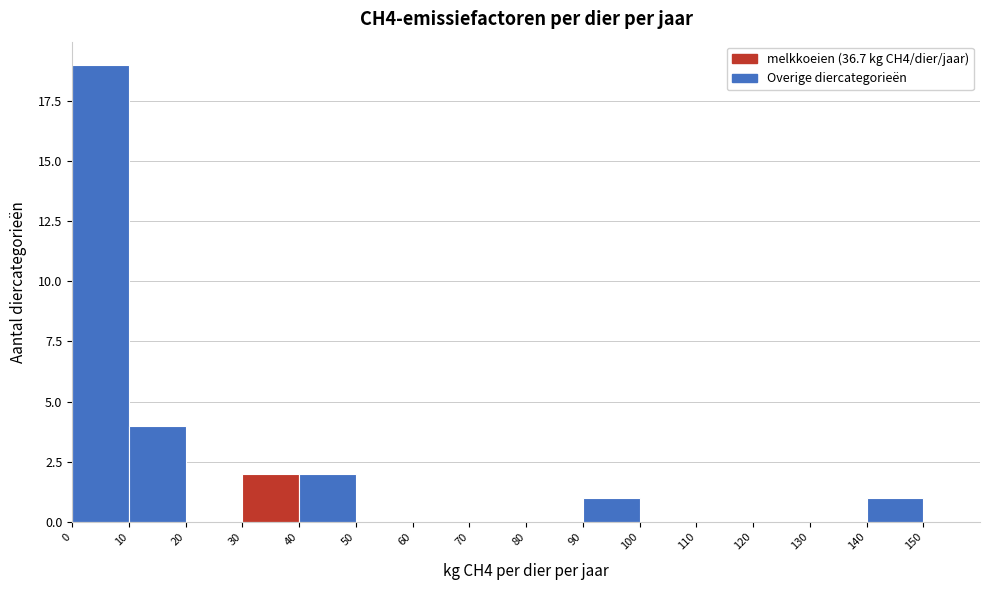

What is the height of the bar covering 0 to 10 on the x-axis? The values are not printed on the chart, so give them approximately, as read against the axis.

19